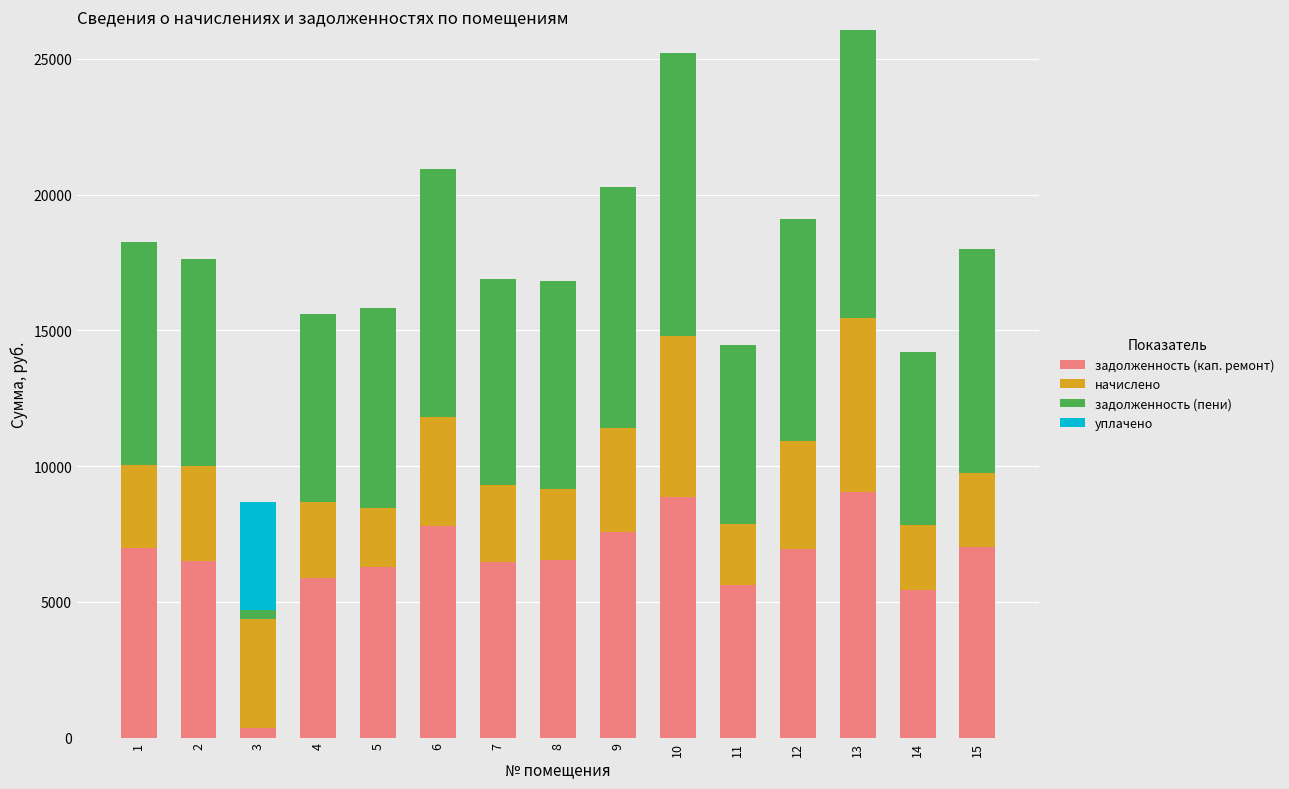

What is the highest value of the задолженность (кап. ремонт) series?

9046.1